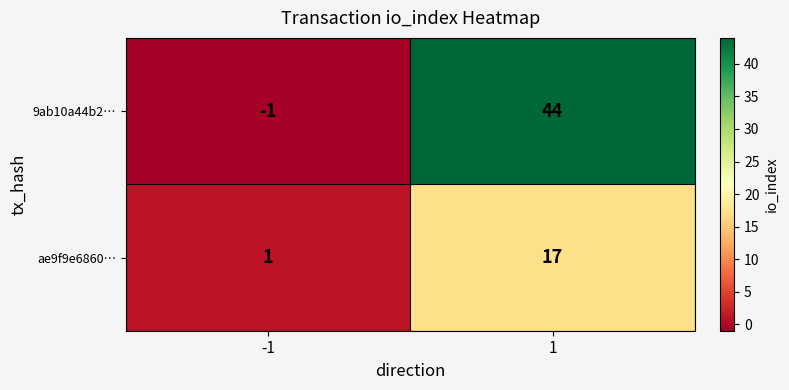

Rank the categories by 9ab10a44b2… value from lowest to highest.

-1, 1